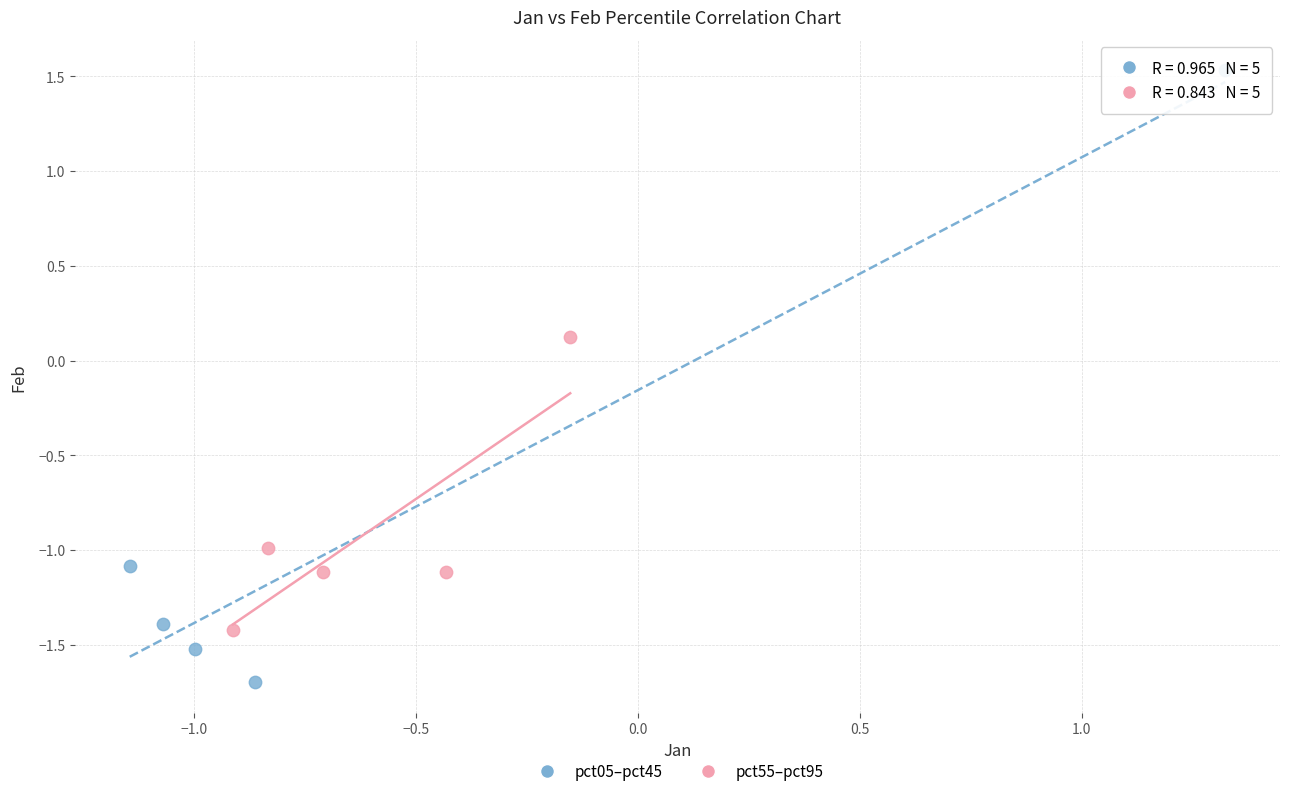

Which series has the largest Y range (max minus min)?

pct05–pct45